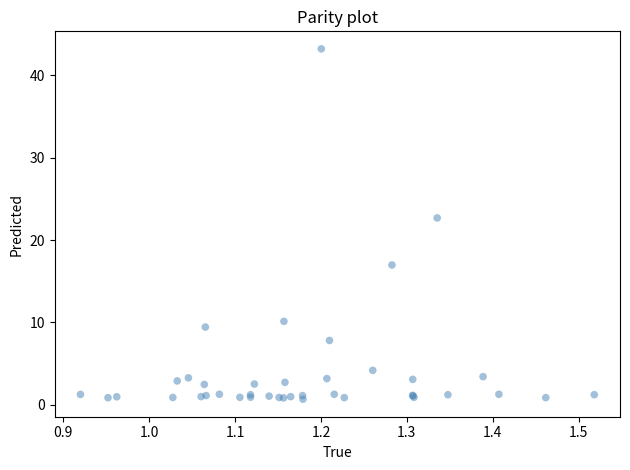

What Y value in the scatter plot is closest to 21?

22.7